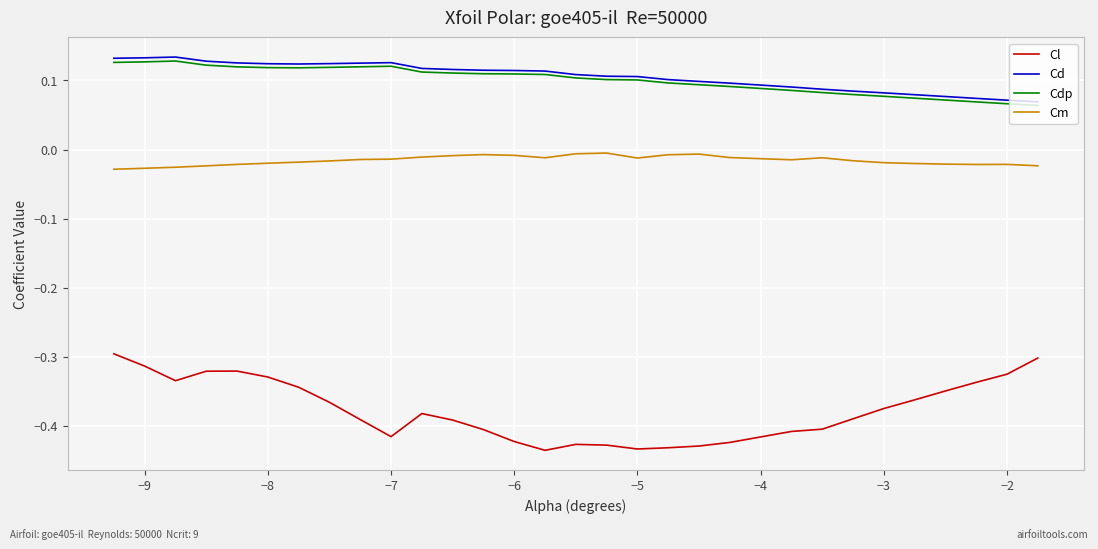

True or false: Cl and Cd intersect in this chart.

False